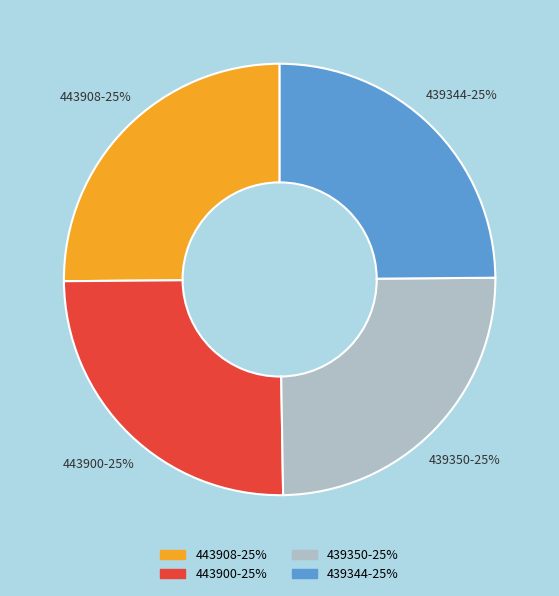

Does 439344 represent more than half of the total?

No